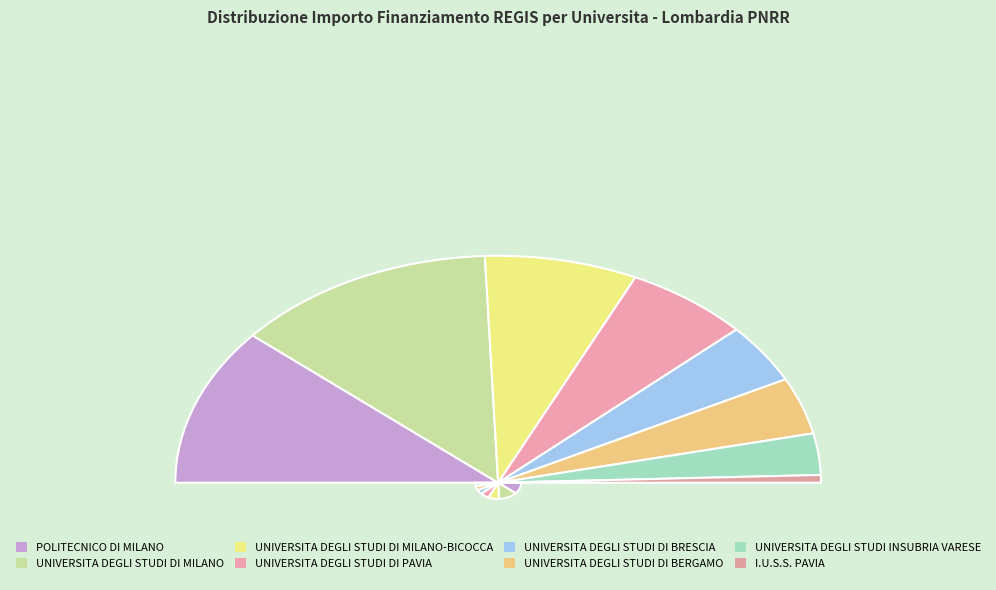

What is the smallest slice in the pie chart?

I.U.S.S. PAVIA